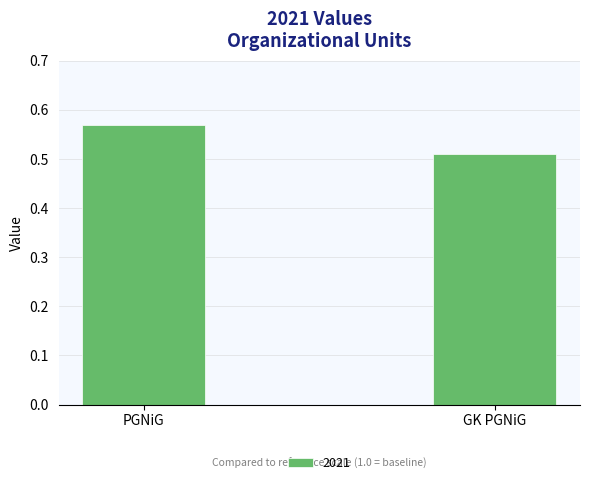

True or false: the data shows 0.8 at GK PGNiG.

False